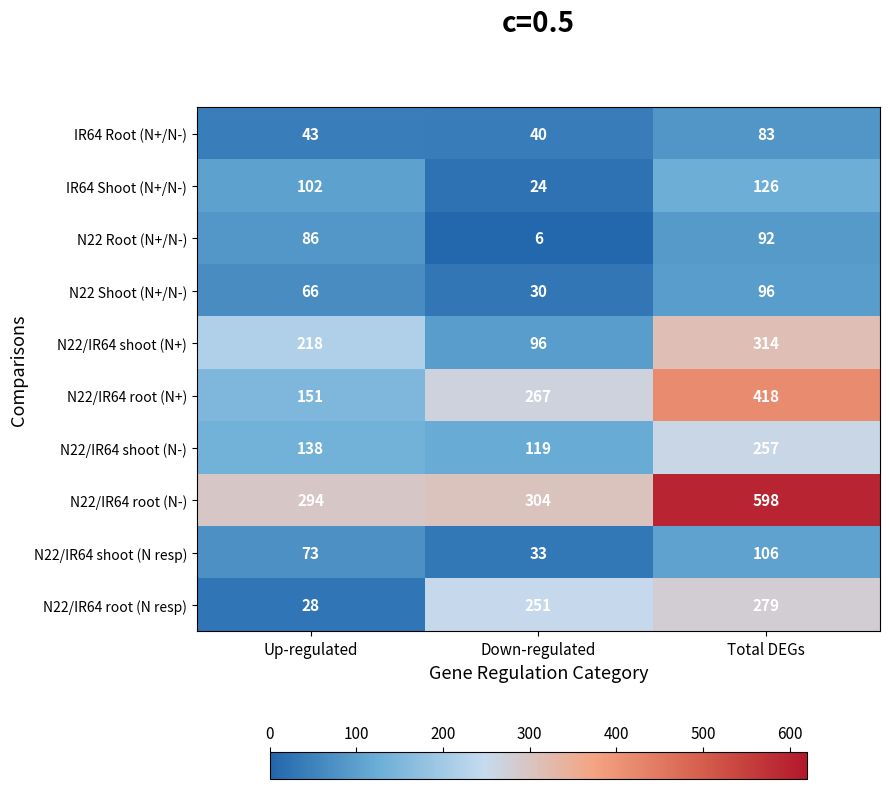

Which category has the highest value across all series?

Total DEGs